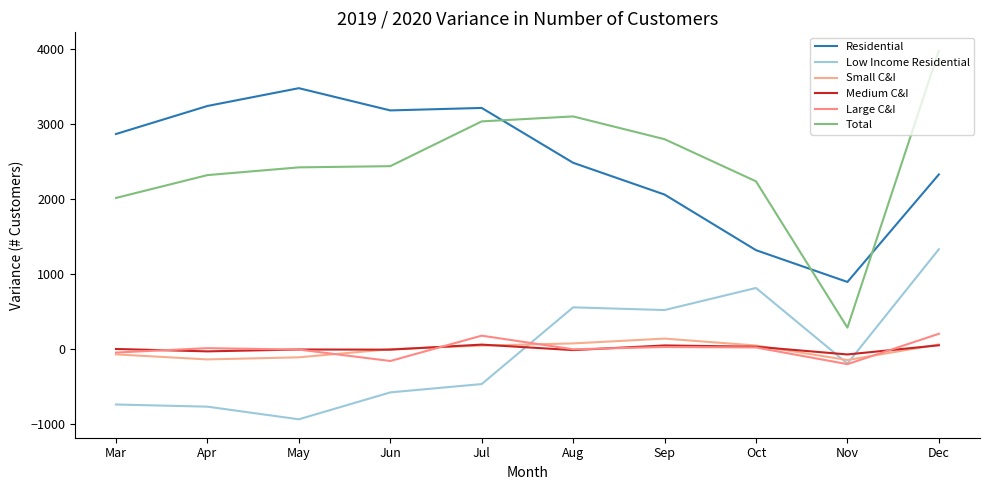

Is it true that Total equals 3386 at Jun?

False